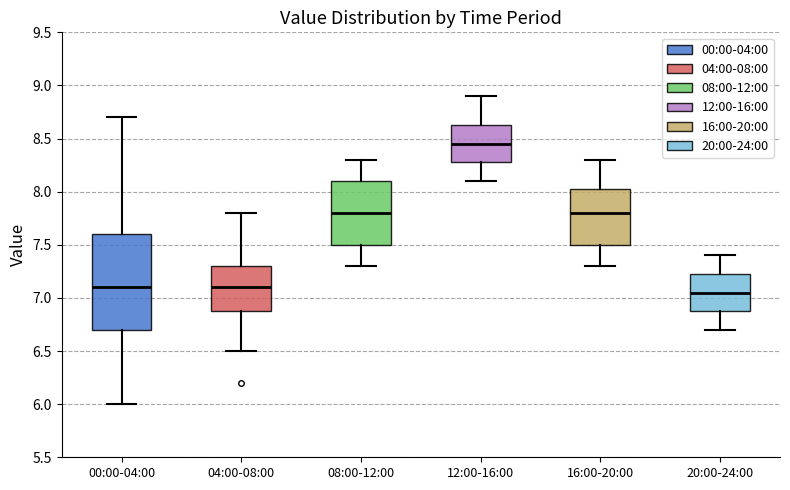

Where does the median line of the box for 04:00-08:00 sit on the y-axis? The values are not printed on the chart, so give them approximately, as read against the axis.

7.10